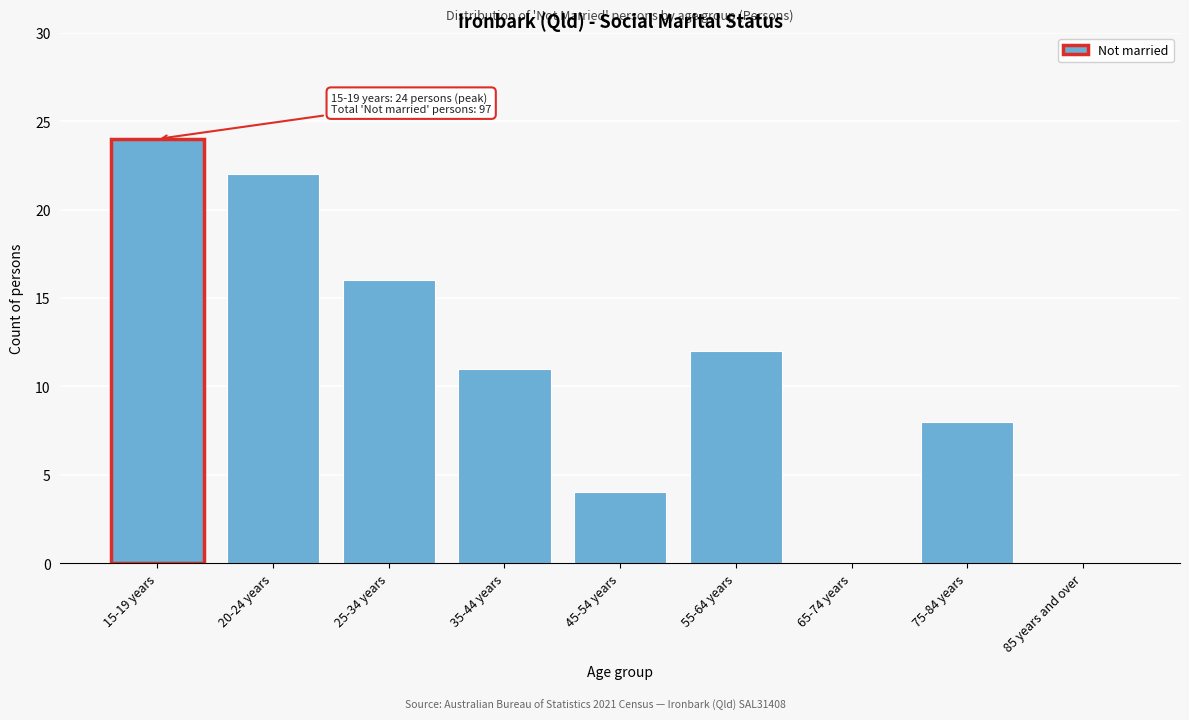

Reading right to left, transcribe all the data shown in this chart.

85 years and over=0	75-84 years=8	65-74 years=0	55-64 years=12	45-54 years=4	35-44 years=11	25-34 years=16	20-24 years=22	15-19 years=24